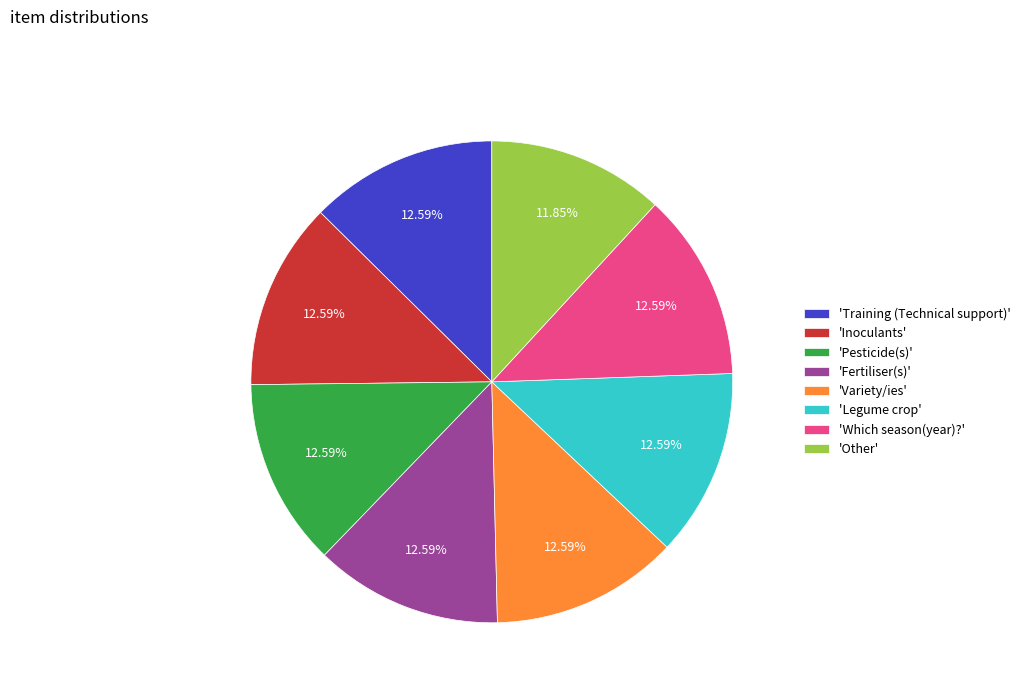

Does any single category account for the majority?

No